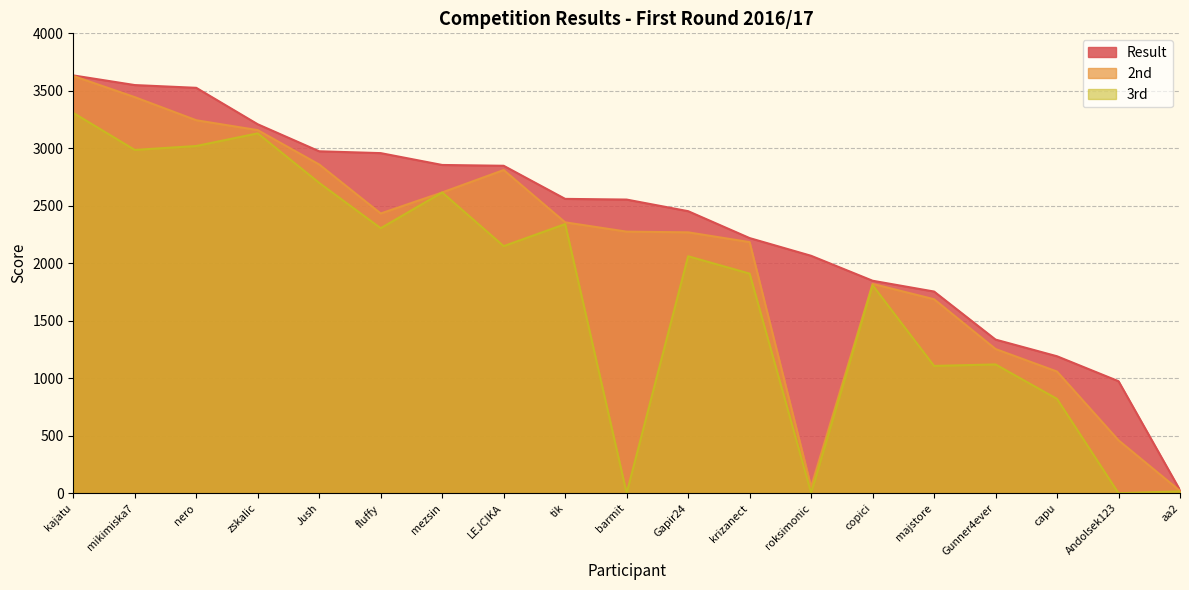

True or false: 2nd has a value of 929 at mezsin.

False